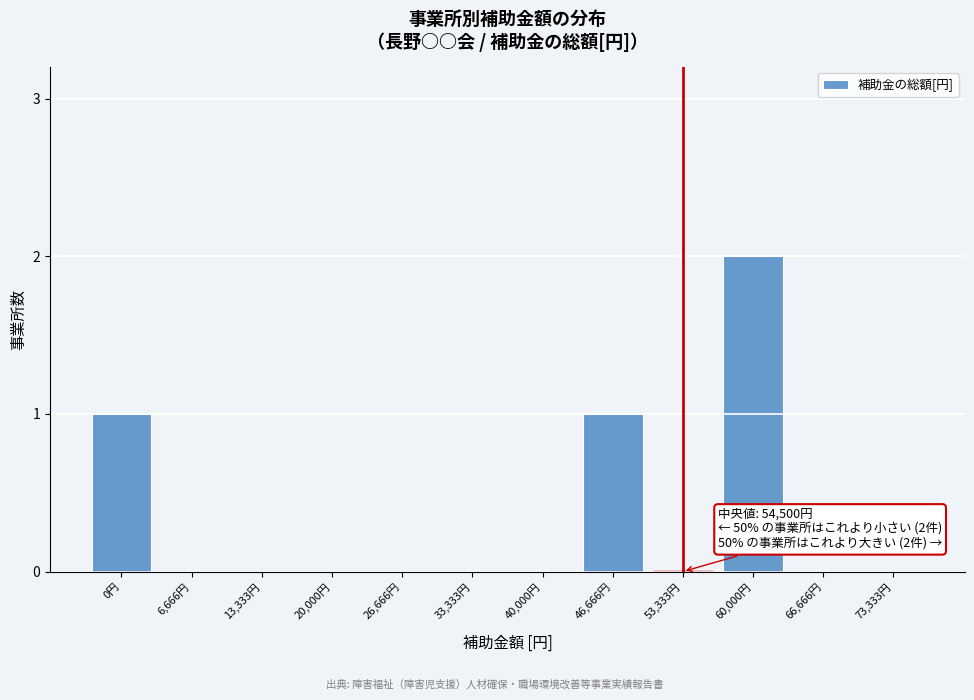

Is it true that the value at 33,333円 is 1?

False